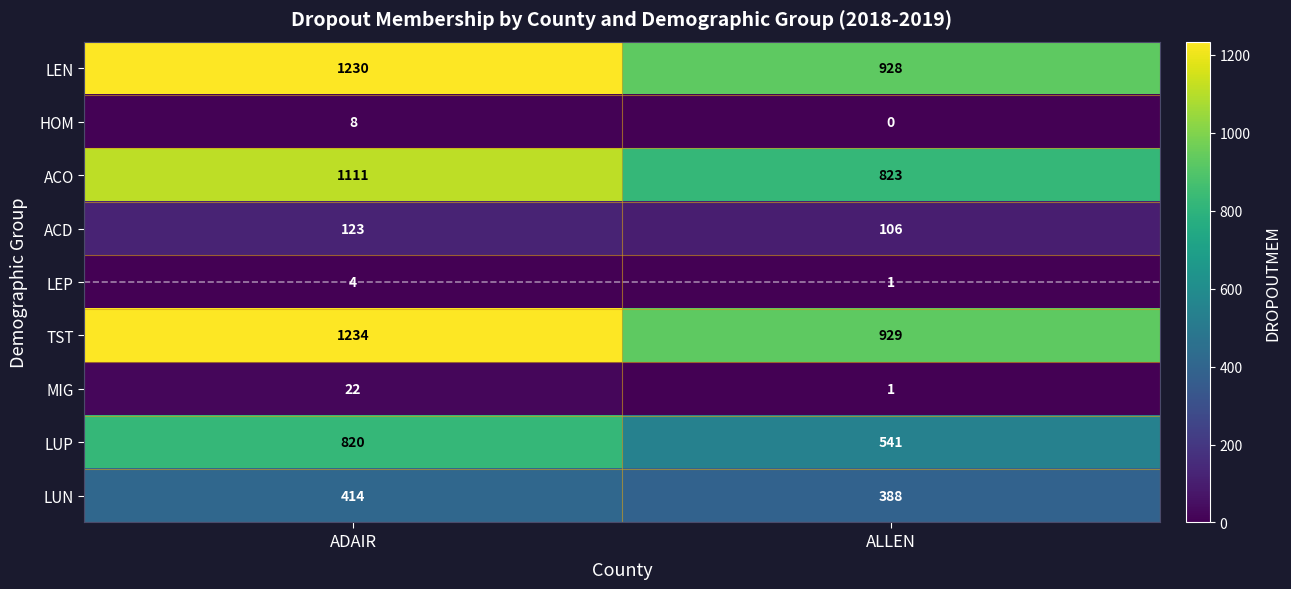

Reading left to right, extract all data points from this chart.

LEN: ADAIR=1230	ALLEN=928
HOM: ADAIR=8	ALLEN=0
ACO: ADAIR=1111	ALLEN=823
ACD: ADAIR=123	ALLEN=106
LEP: ADAIR=4	ALLEN=1
TST: ADAIR=1234	ALLEN=929
MIG: ADAIR=22	ALLEN=1
LUP: ADAIR=820	ALLEN=541
LUN: ADAIR=414	ALLEN=388